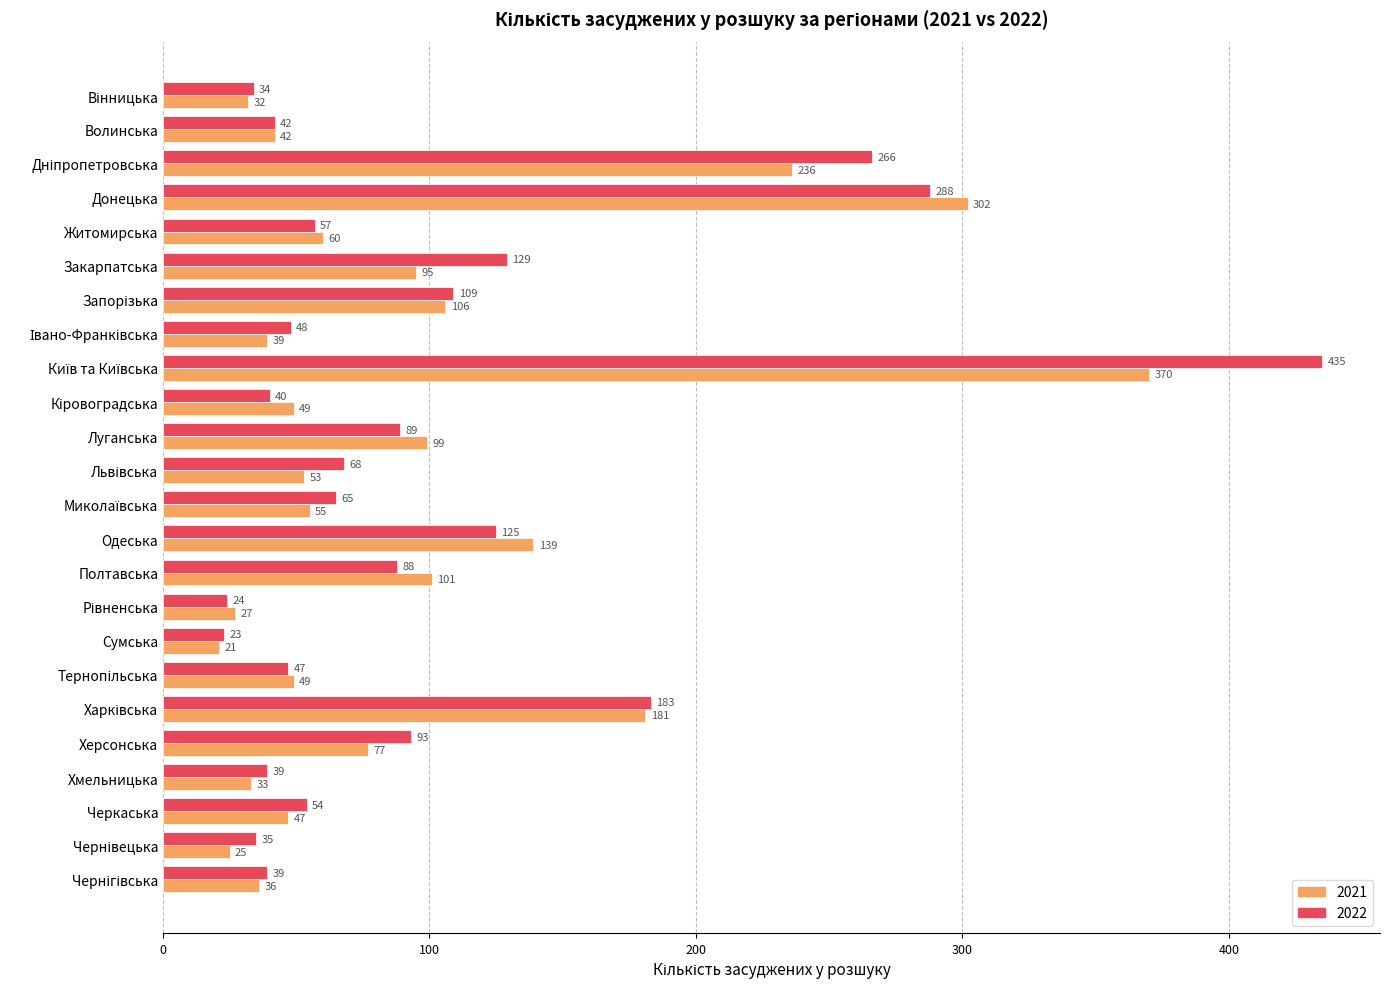

What are all the series names shown in the legend?

2021, 2022